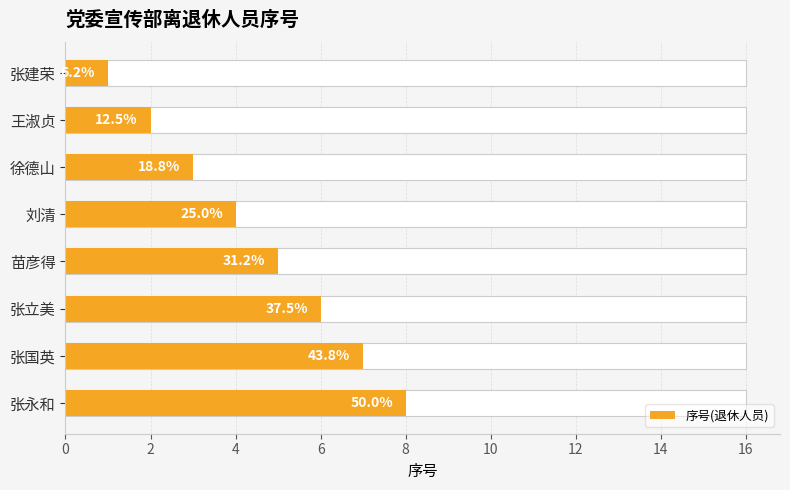

What is the smallest value displayed?

1